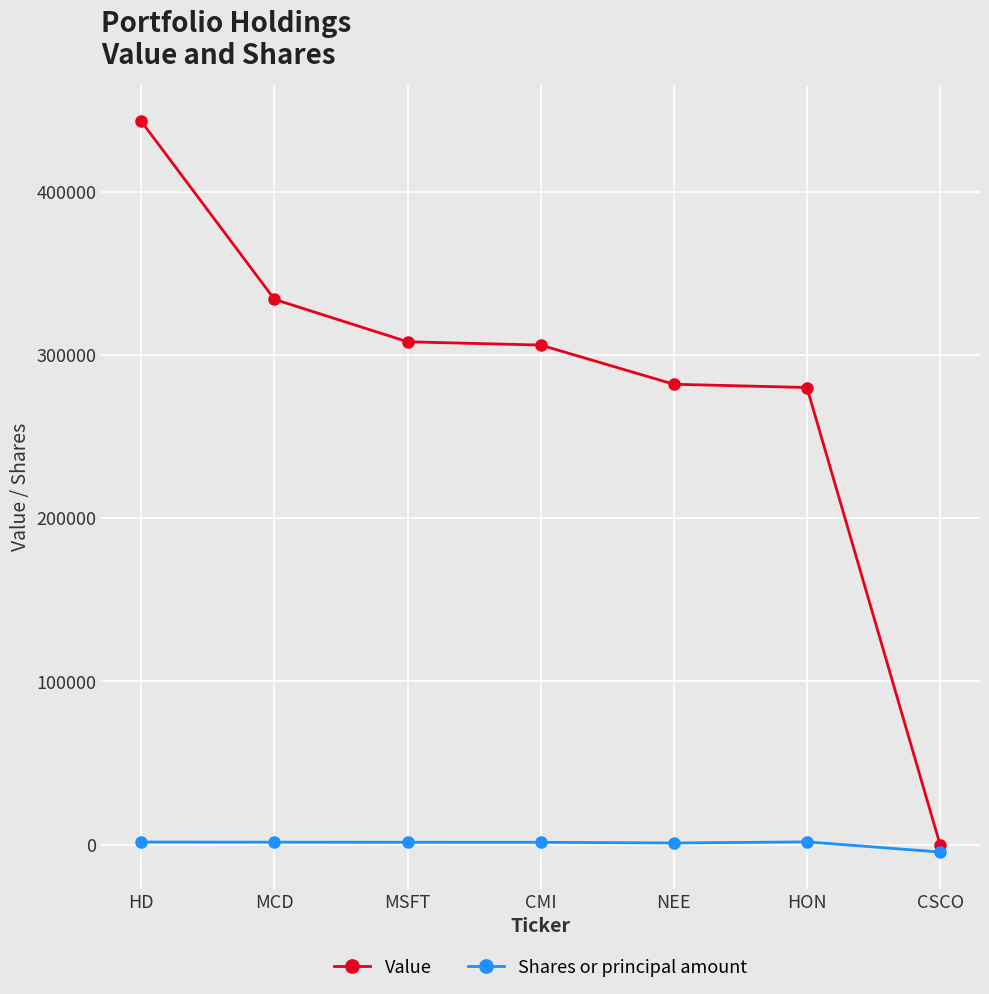

List the series in order of their overall mean, lowest first.

Shares or principal amount, Value